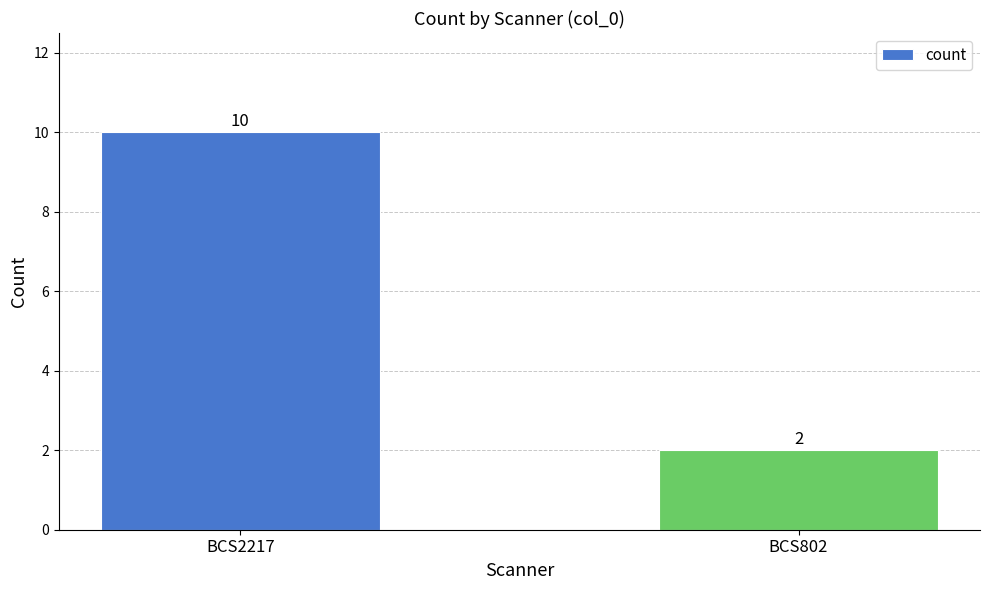

What is the average value?

6